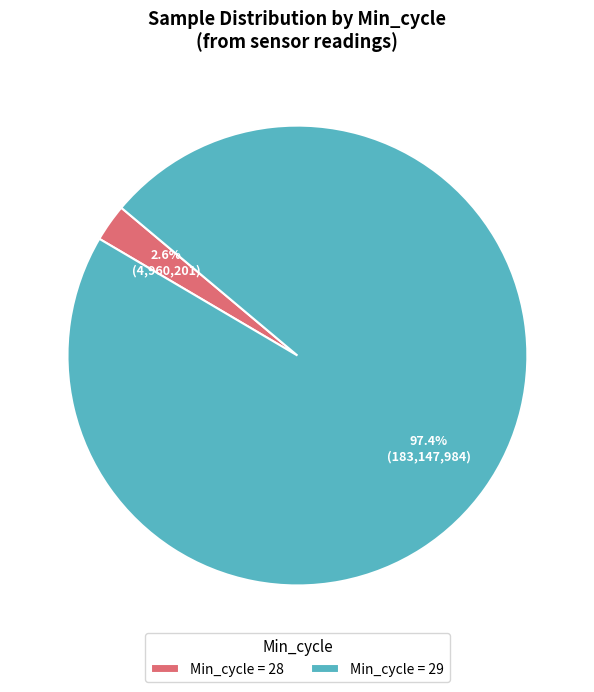

Which slice represents more than half of the pie?

Min_cycle = 29